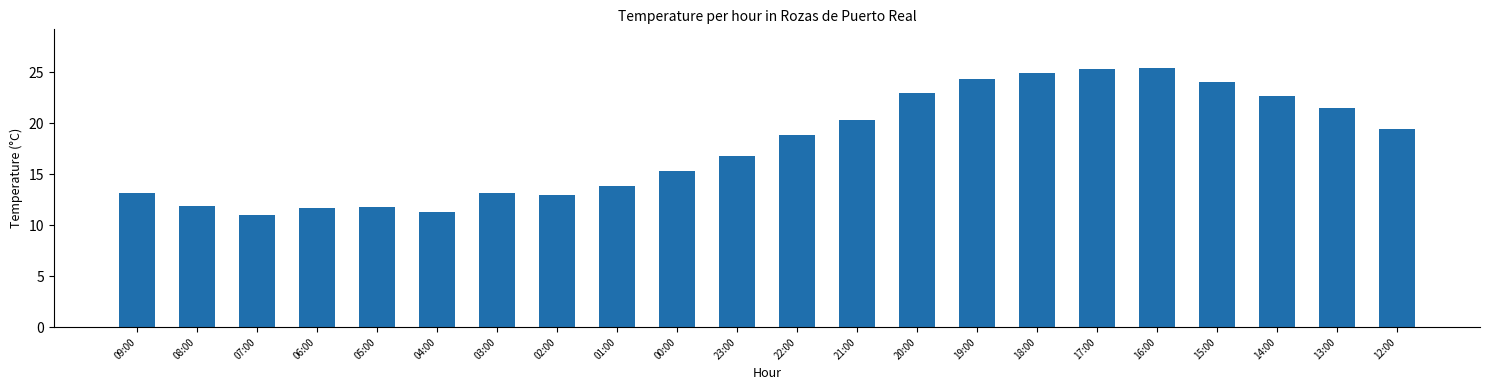

The chart shows a value of 25.4 at 16:00. True or false?

True